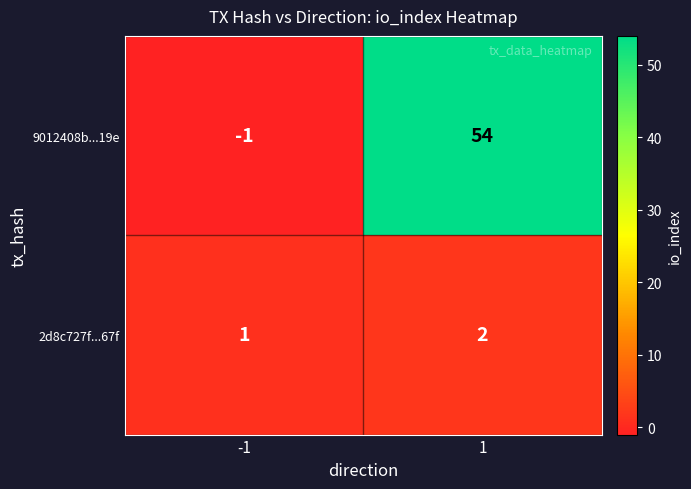

What is the maximum value shown in the chart?

54